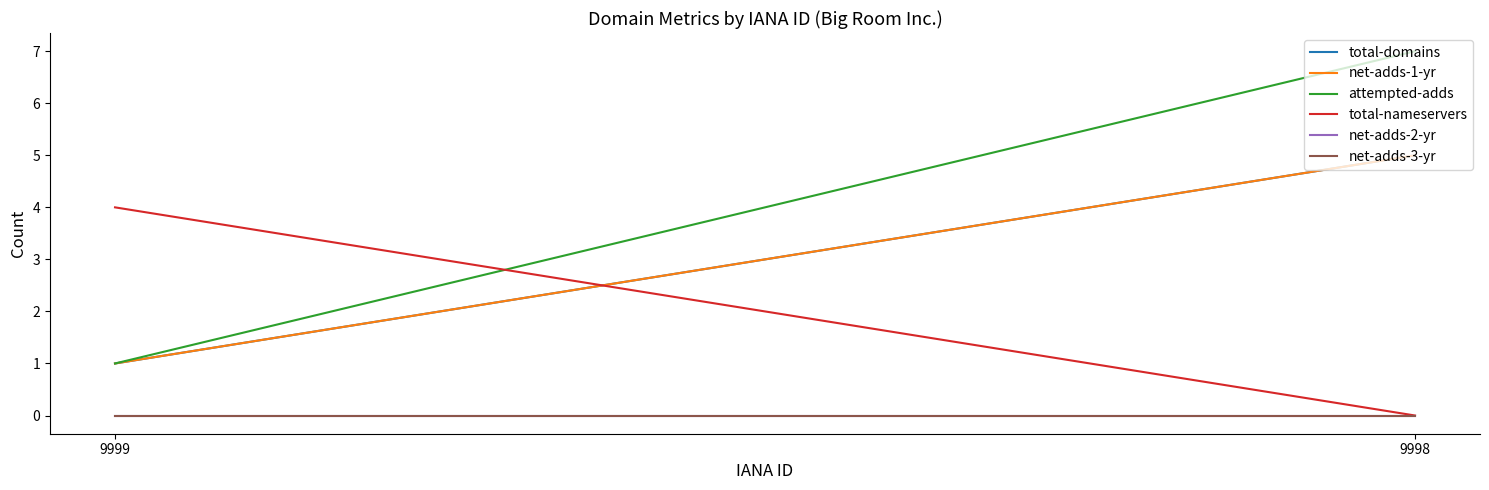

Which has a higher value, 9999 or 9998?

9998